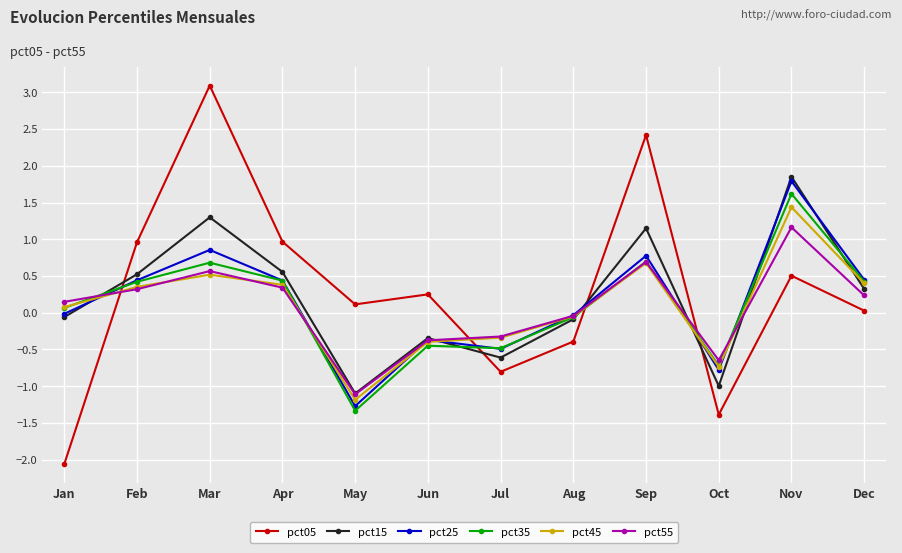

Which series changed the most between Mar and Jul?

pct05